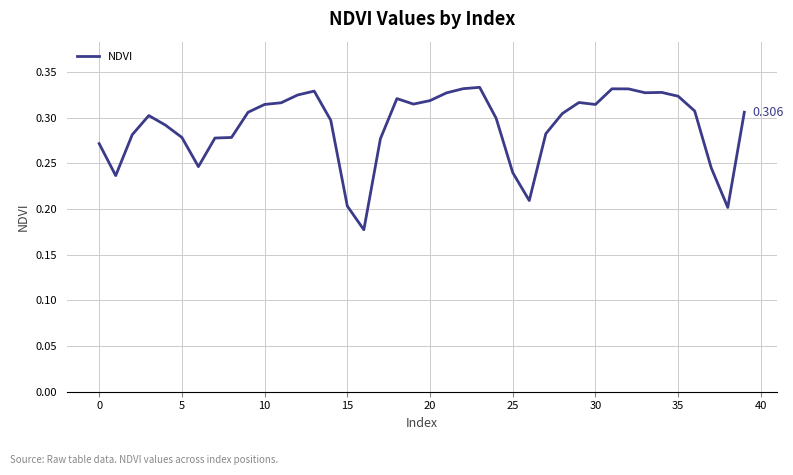

Does the chart display data point markers on the line(s)?

No